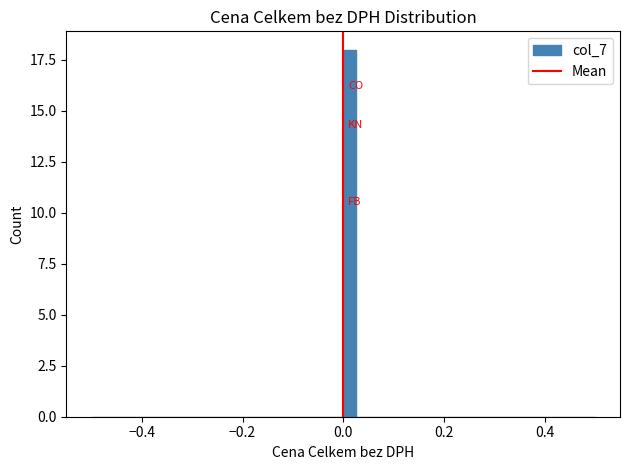

Read against the x-axis, roughly where is the centre of the tallest bar?

0.02